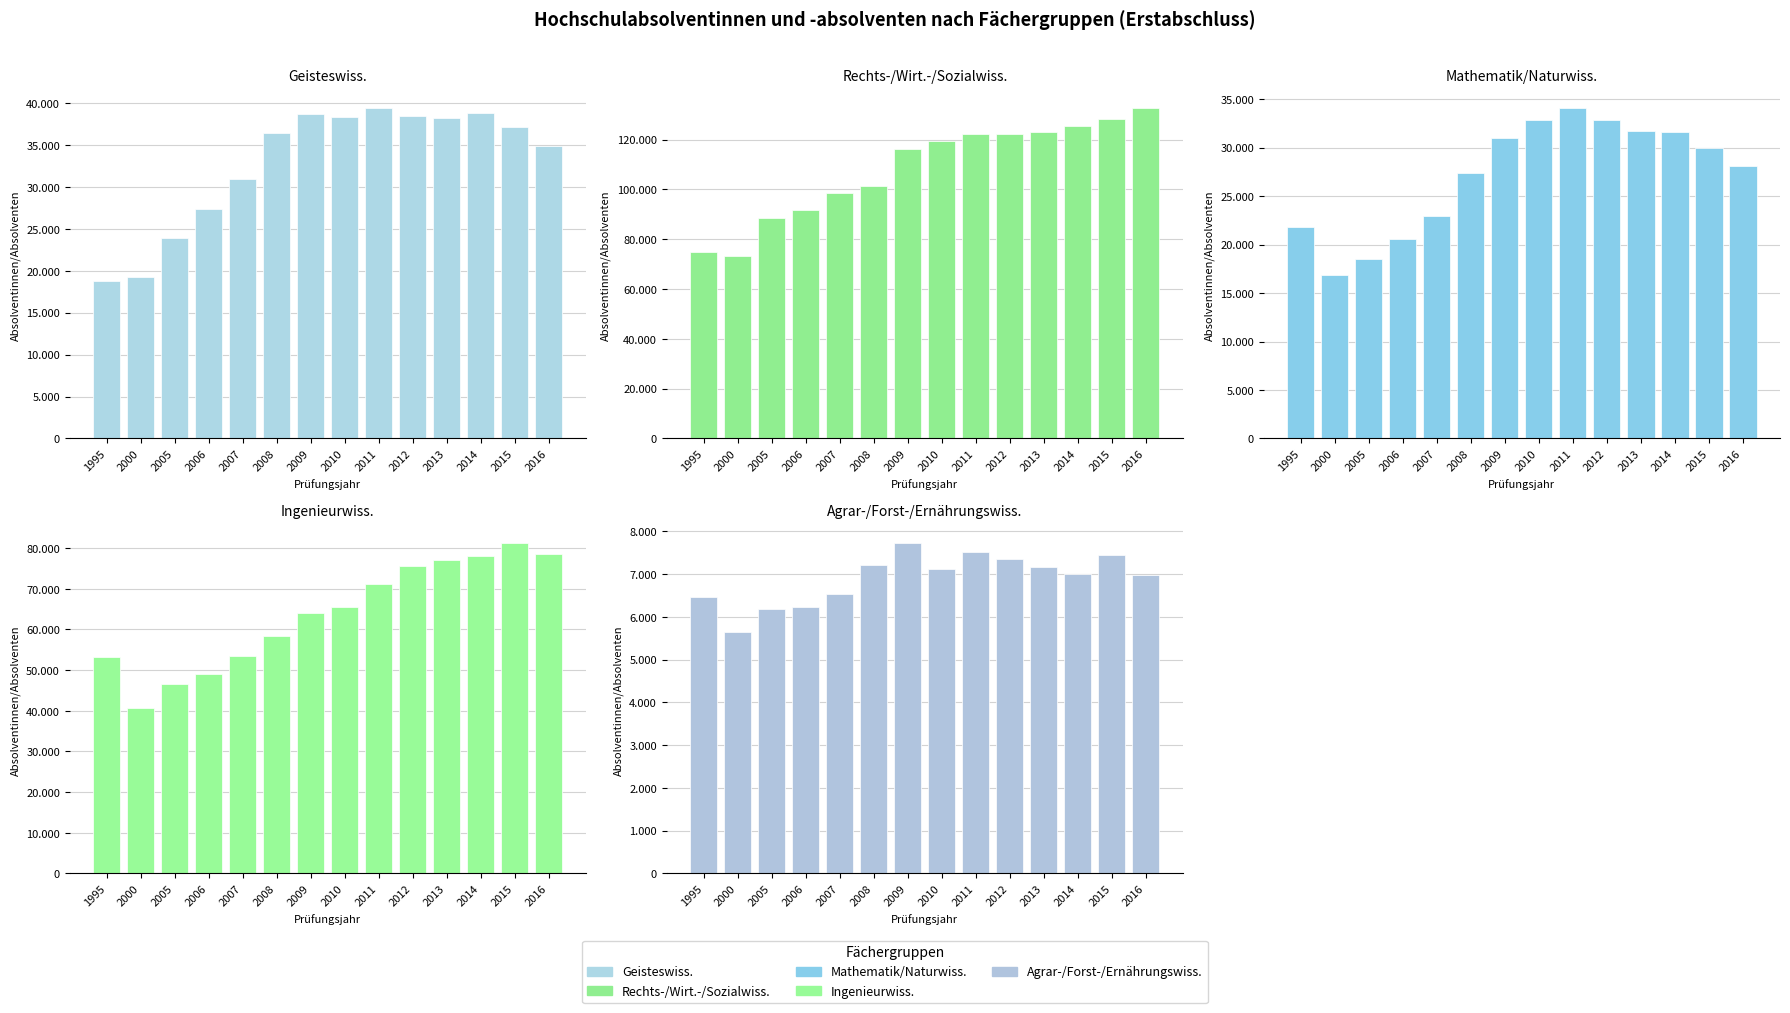

How many bars are there in total?

70